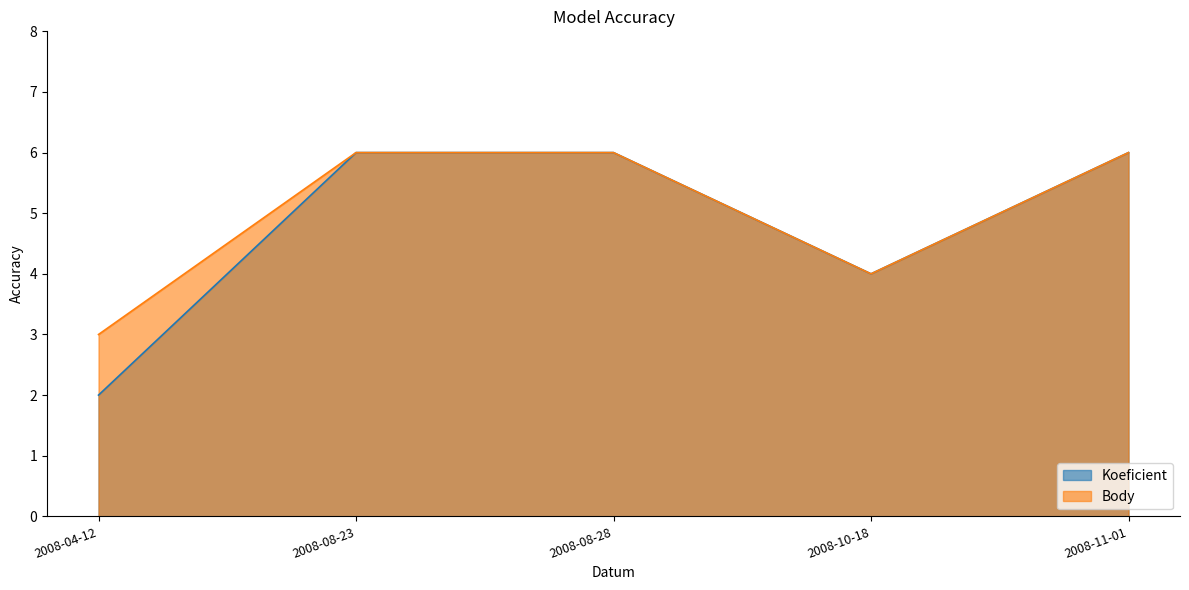

True or false: Body has a value of 5 at 2008-04-12.

False